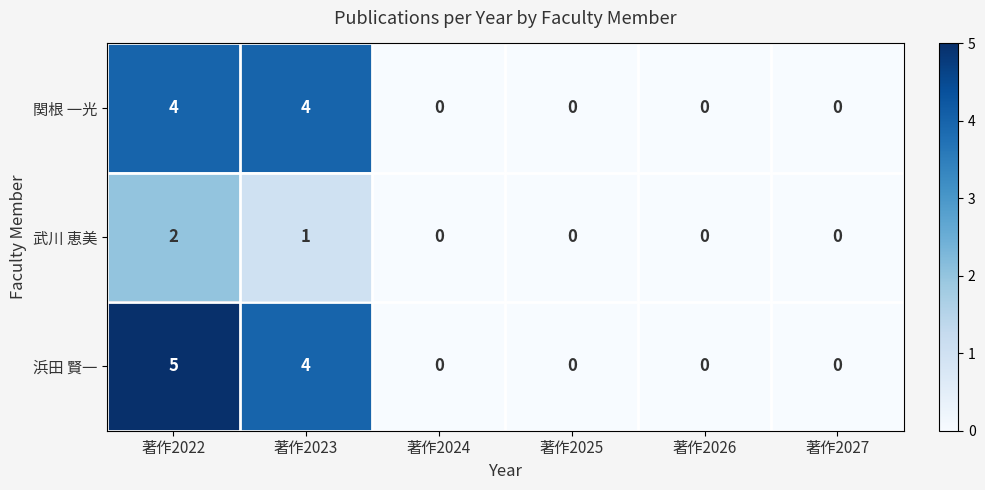

Which series has the largest total across all categories?

浜田 賢一